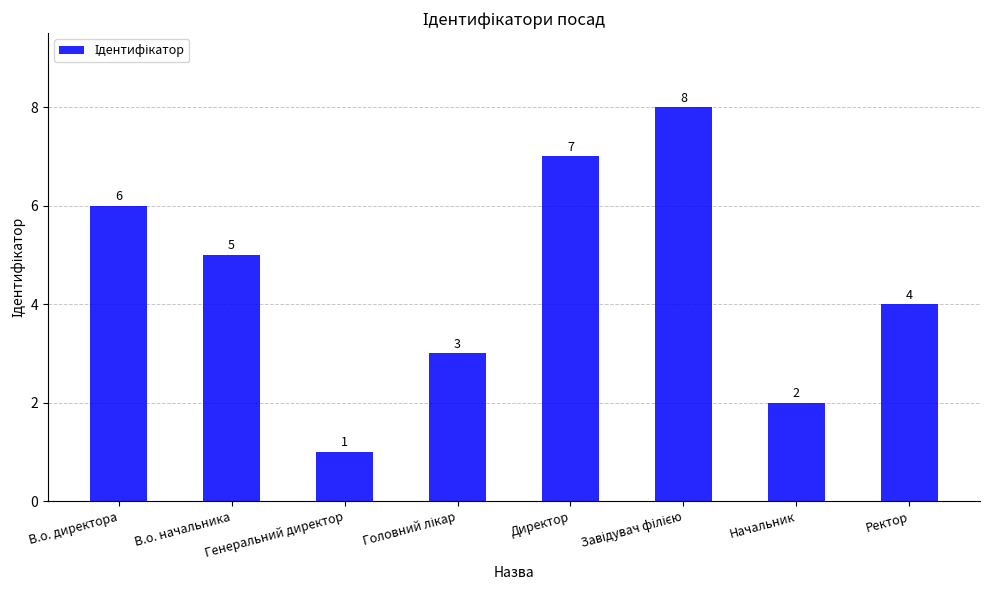

What is the value of the 6th bar from the left?

8